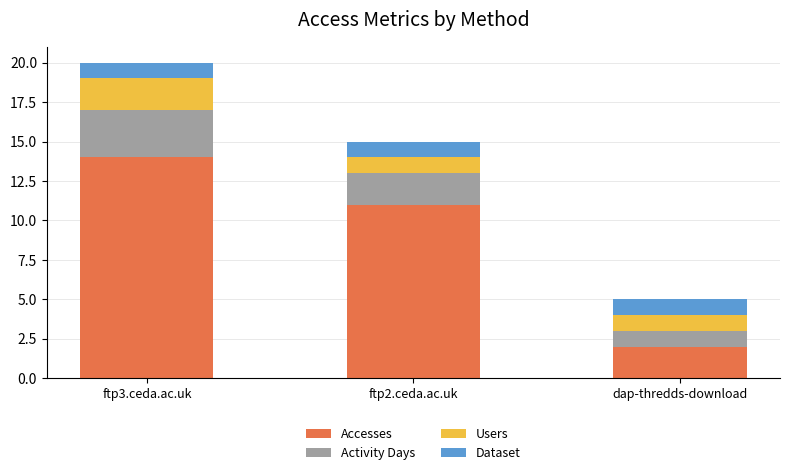

At which category is the sum across all series the highest?

ftp3.ceda.ac.uk